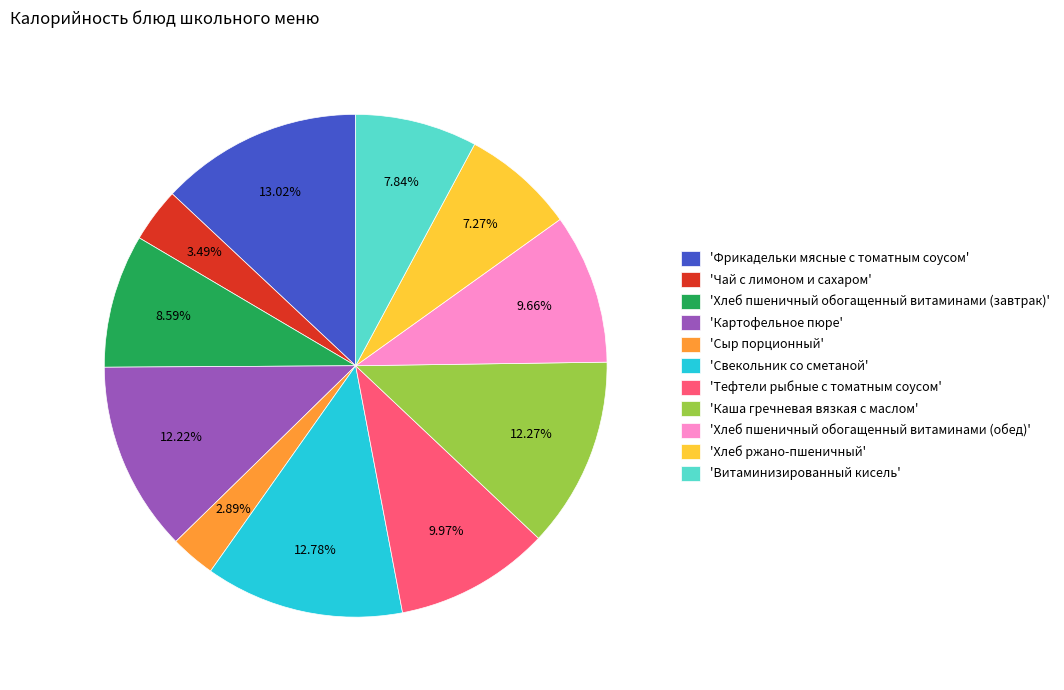

Count the number of slices in the pie.

11